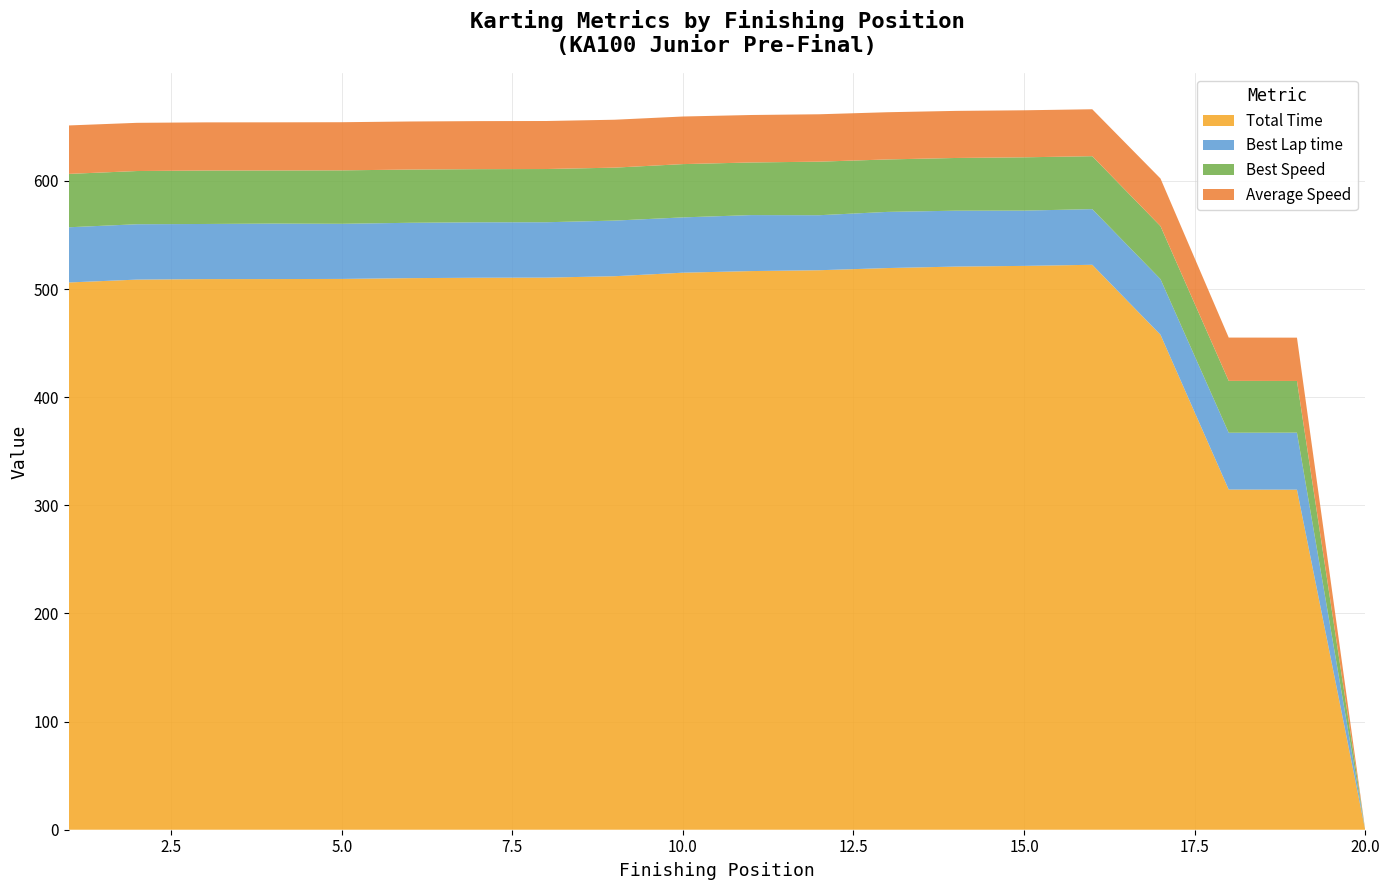

Reading left to right, transcribe all the data shown in this chart.

Total Time: Carter McMurray=506.1	Davin Roberts=508.8	Keelan Harvick=509.2	Roman McCurdy=509.3	Emma Scarbrough=509.4	Ayden Young=510.1	Alexander Young=510.5	Forest Adams=510.6	David Ramirez=511.9	Henry Taylor=515.2	Hudson Schwartz=516.7	Mason Walters=517.4	Matteo Papis=519.5	Miles Lipsey=520.8	Lillian Scarbrough=521.5	Andrew Hammill=522.5	Luca Bruncati=457.8	Will Franklin=314.6	Eli Dunn=314.5	Julian Pollard=0.0
Best Lap time: Carter McMurray=51.0	Davin Roberts=51.2	Keelan Harvick=51.0	Roman McCurdy=51.3	Emma Scarbrough=51.0	Ayden Young=51.2	Alexander Young=51.3	Forest Adams=51.2	David Ramirez=51.4	Henry Taylor=51.1	Hudson Schwartz=51.8	Mason Walters=50.9	Matteo Papis=51.9	Miles Lipsey=51.7	Lillian Scarbrough=51.1	Andrew Hammill=51.5	Luca Bruncati=51.4	Will Franklin=52.5	Eli Dunn=52.7	Julian Pollard=0.0
Best Speed: Carter McMurray=49.4	Davin Roberts=49.2	Keelan Harvick=49.4	Roman McCurdy=49.1	Emma Scarbrough=49.4	Ayden Young=49.2	Alexander Young=49.2	Forest Adams=49.2	David Ramirez=49.0	Henry Taylor=49.3	Hudson Schwartz=48.7	Mason Walters=49.5	Matteo Papis=48.5	Miles Lipsey=48.8	Lillian Scarbrough=49.3	Andrew Hammill=49.0	Luca Bruncati=49.0	Will Franklin=48.0	Eli Dunn=47.8	Julian Pollard=0.0
Average Speed: Carter McMurray=44.8	Davin Roberts=44.6	Keelan Harvick=44.5	Roman McCurdy=44.5	Emma Scarbrough=44.5	Ayden Young=44.5	Alexander Young=44.4	Forest Adams=44.4	David Ramirez=44.3	Henry Taylor=44.0	Hudson Schwartz=43.9	Mason Walters=43.8	Matteo Papis=43.7	Miles Lipsey=43.5	Lillian Scarbrough=43.5	Andrew Hammill=43.4	Luca Bruncati=44.0	Will Franklin=40.0	Eli Dunn=40.1	Julian Pollard=0.0